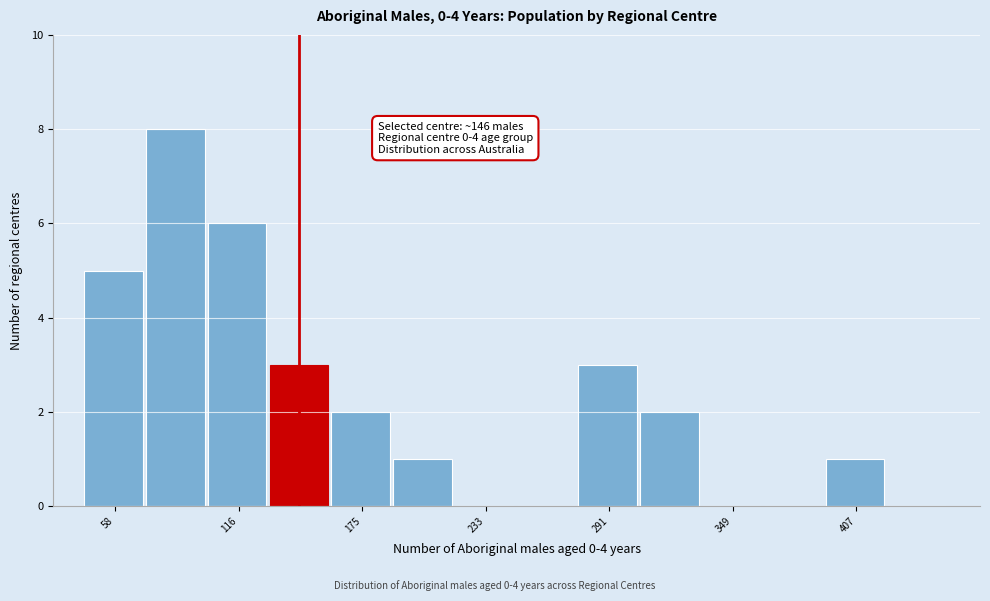

Read against the x-axis, roughly where is the centre of the tallest bar?

90